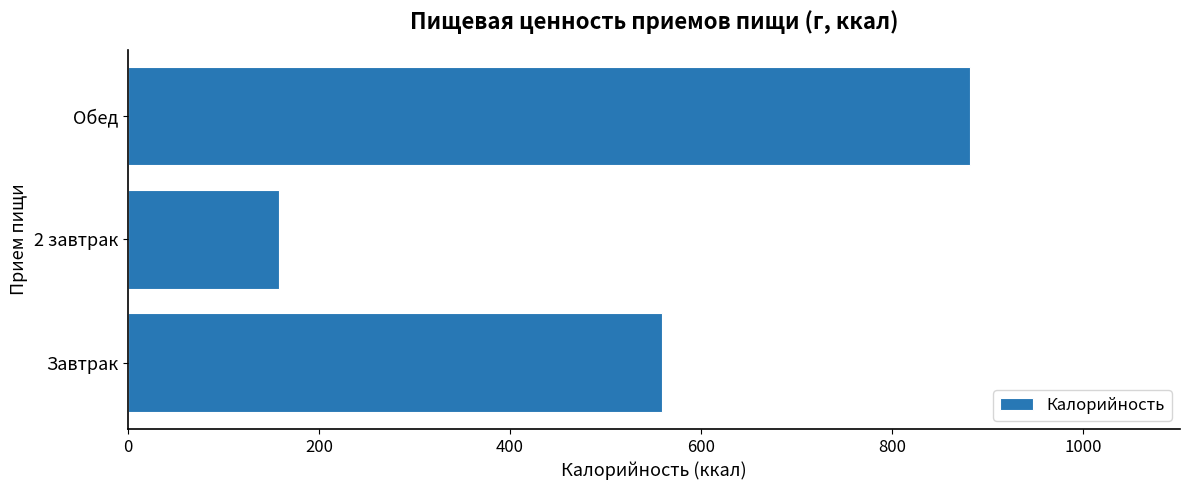

What is the maximum value shown in the chart?

880.8